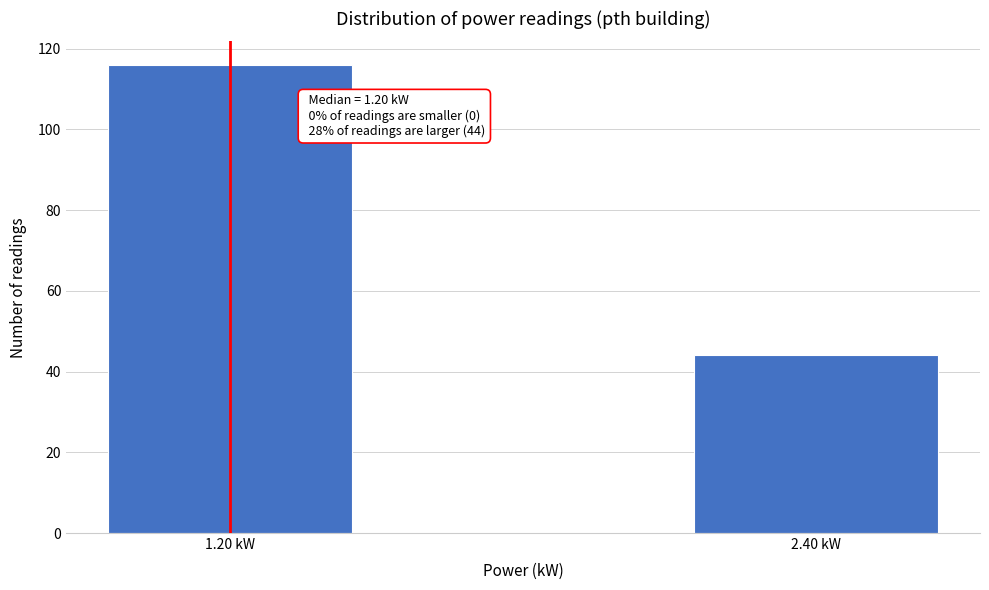

Reading left to right, what are all the values shown in this chart?

1.20 kW=116	2.40 kW=44